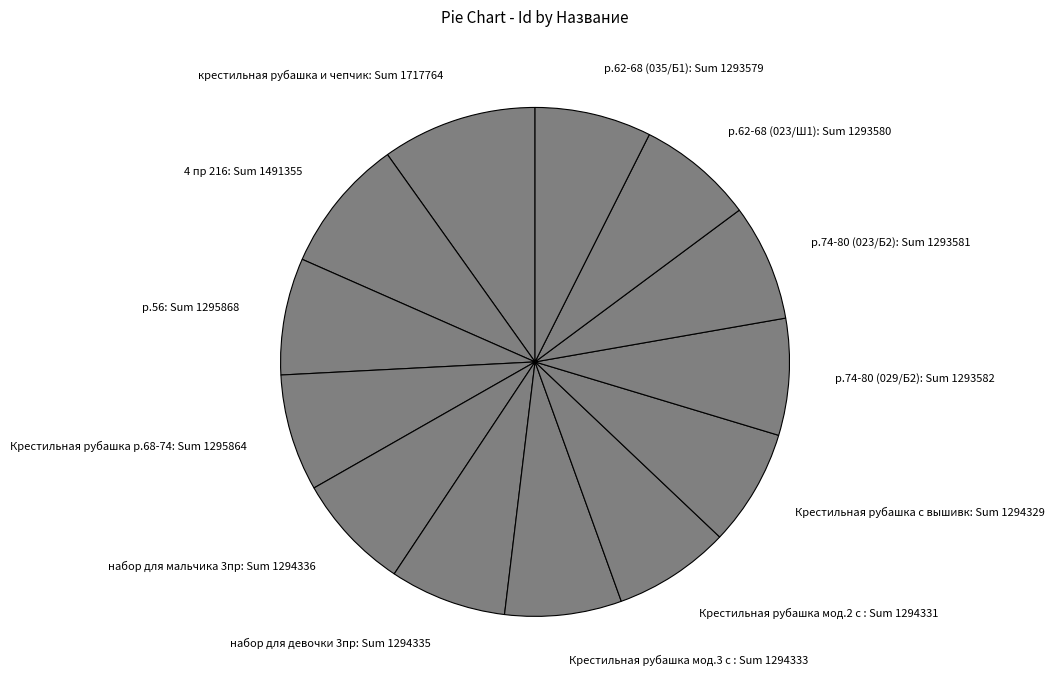

Does any single category account for the majority?

No